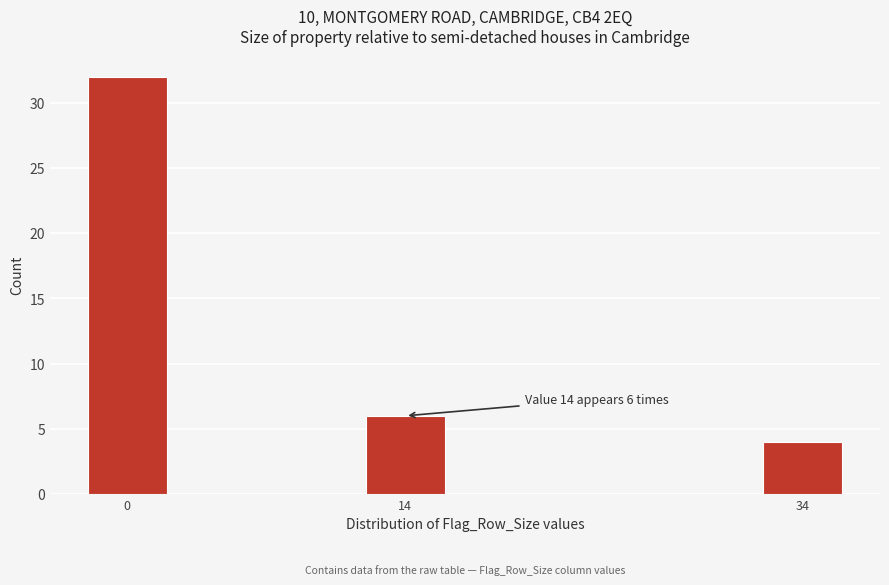

Reading left to right, list all the values displayed in this chart.

32	6	4